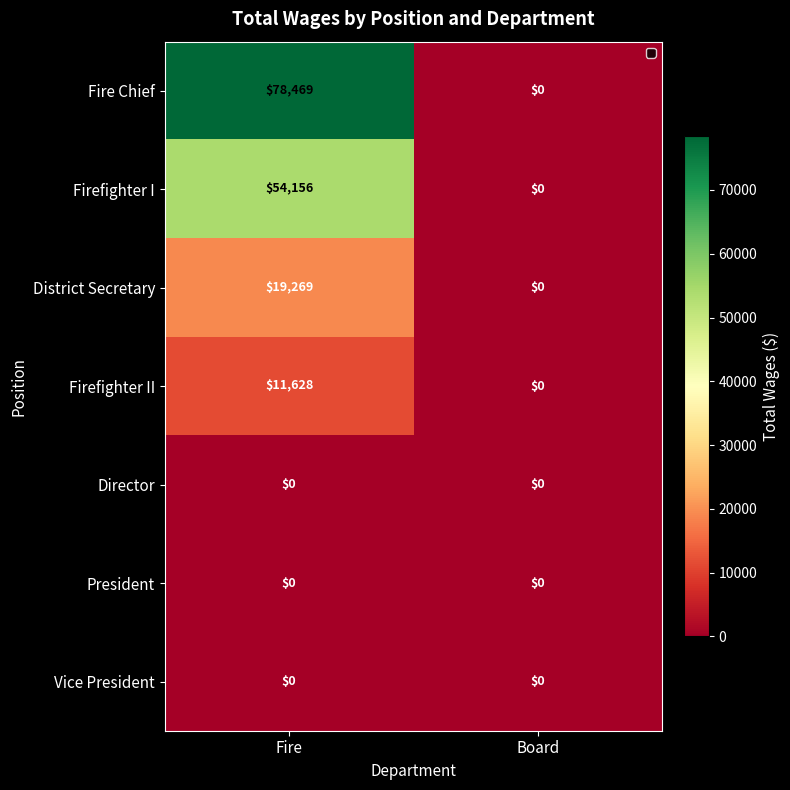

The Firefighter II series shows 11628 at Fire. True or false?

True